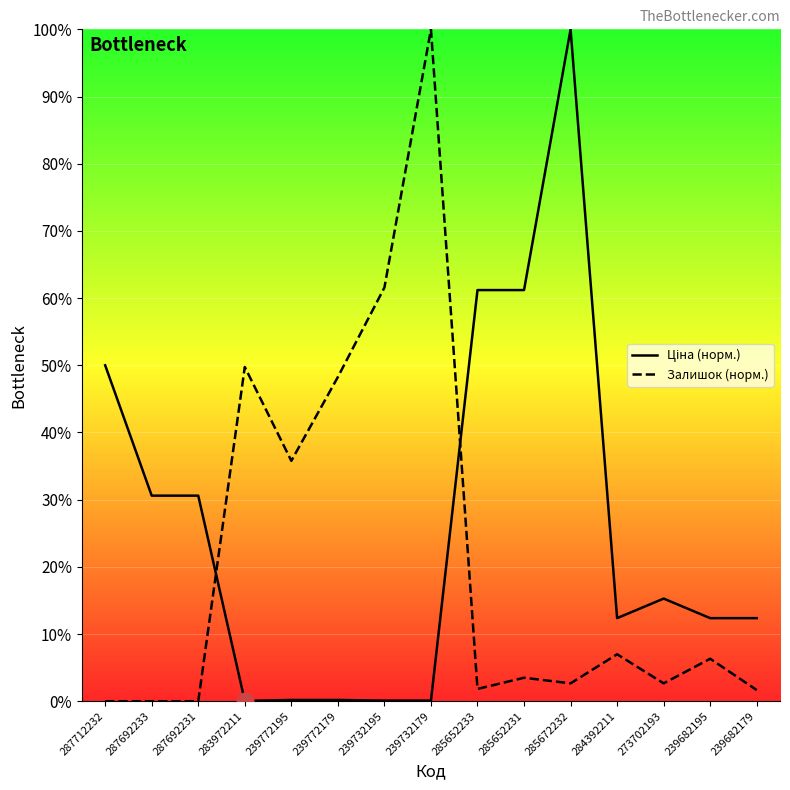

Which label corresponds to the largest value in the chart?

285672232